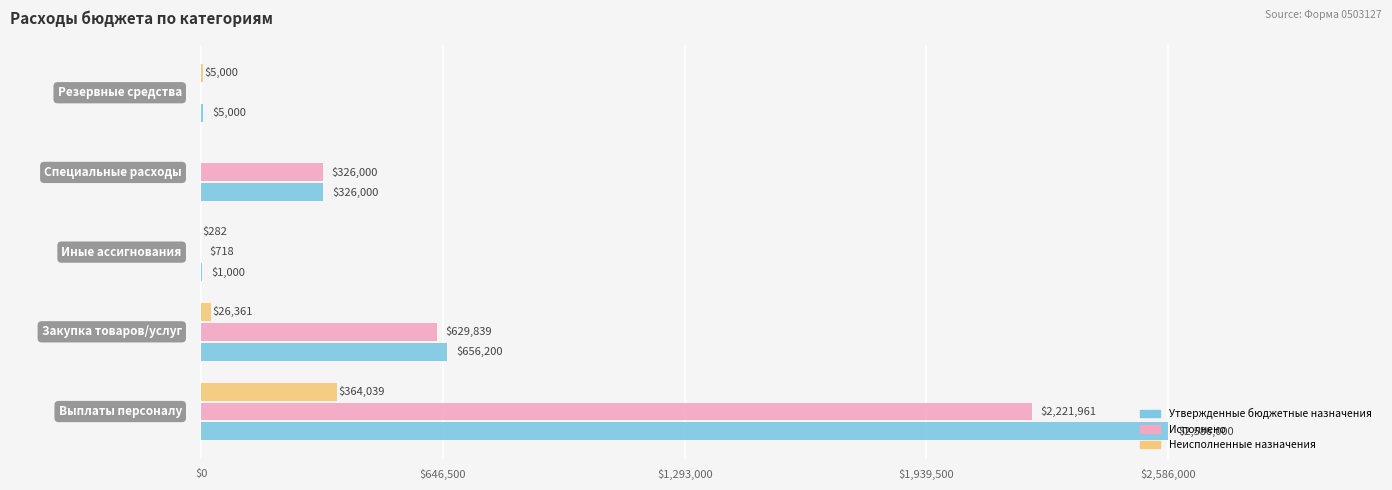

What is the total value across all series at 0?

5172000.0